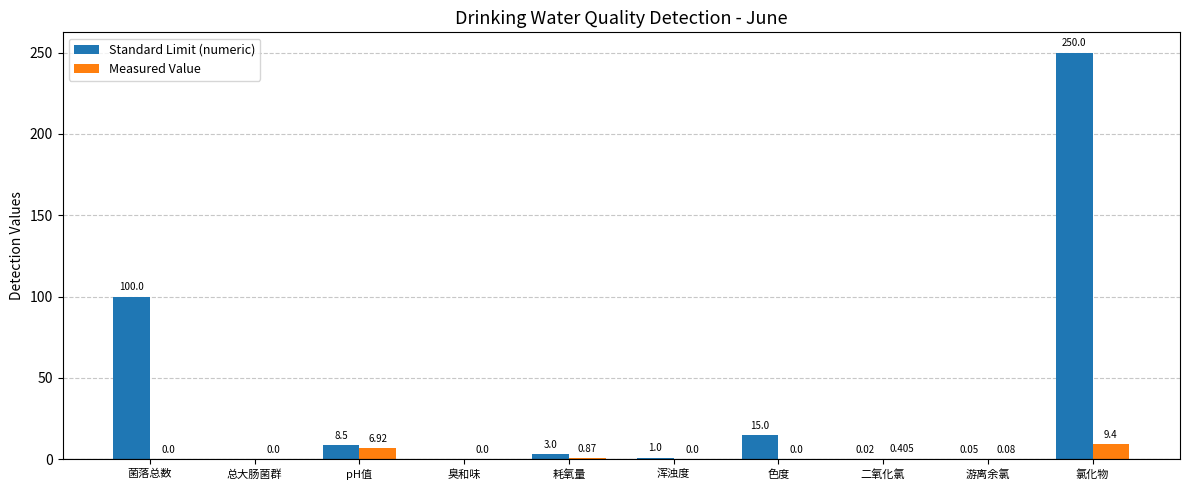

Which series changed the most between 耗氧量 and 浑浊度?

Standard Limit (numeric)